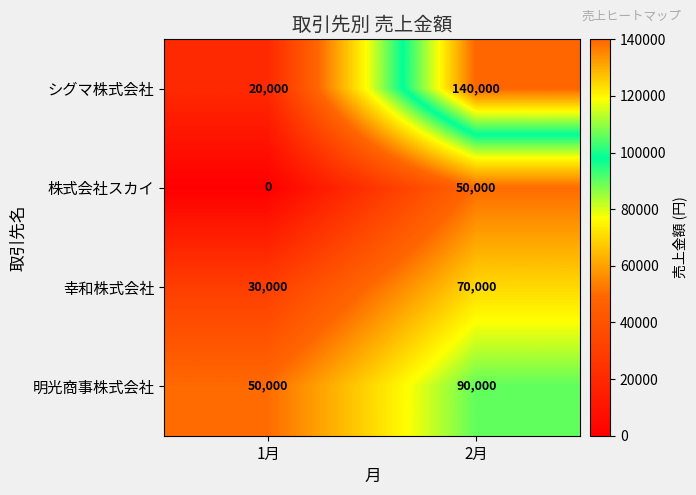

At how many categories does at least one series exceed 94388?

1